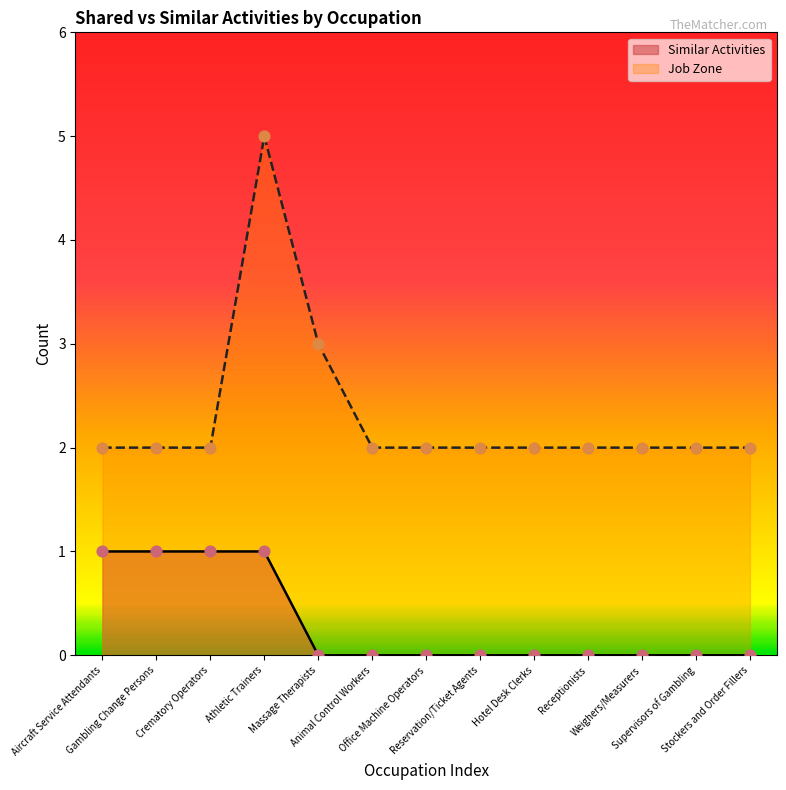

Is the value of Job Zone at Athletic Trainers greater than the value of Similar Activities at Office Machine Operators?

Yes